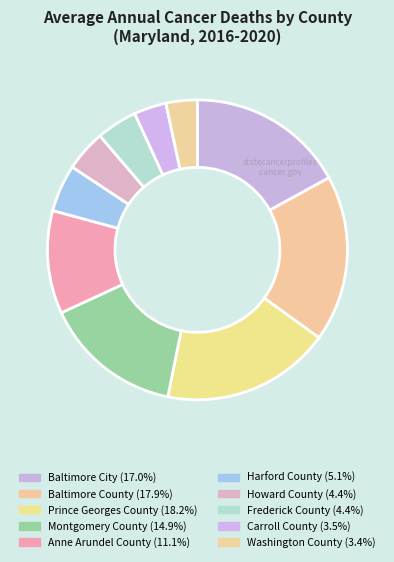

Which category has the biggest portion of the pie?

Prince Georges County